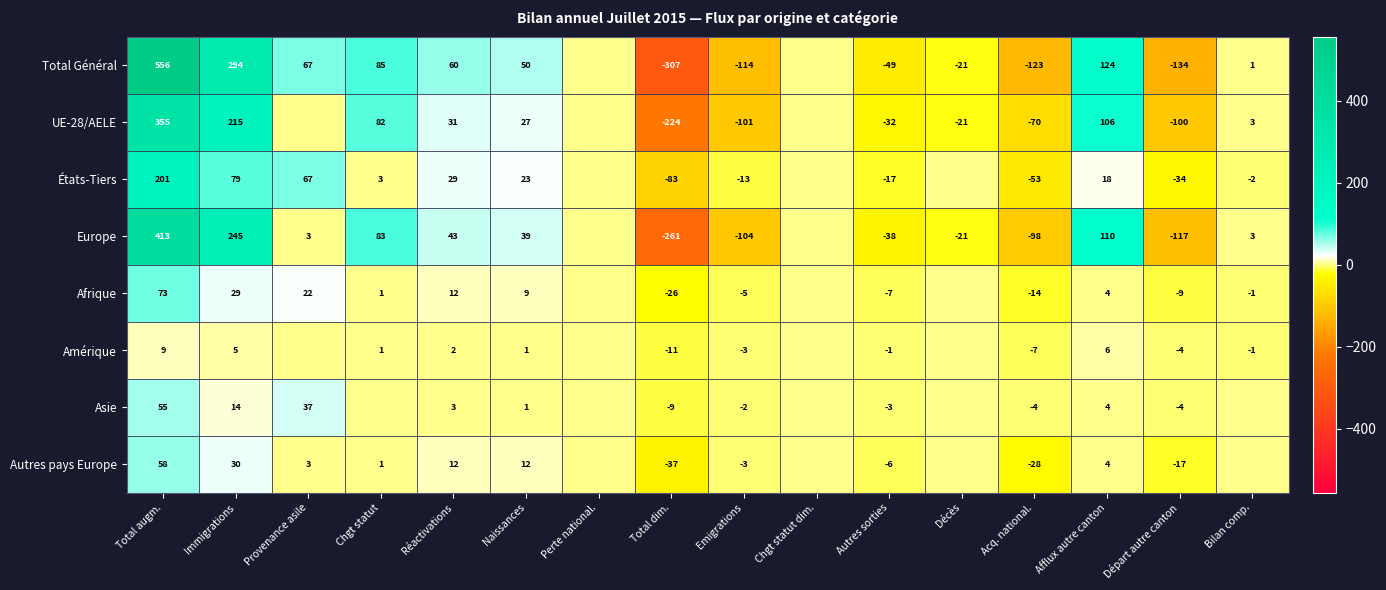

What is the difference between the UE-28/AELE values at Autres sorties and Emigrations?

69